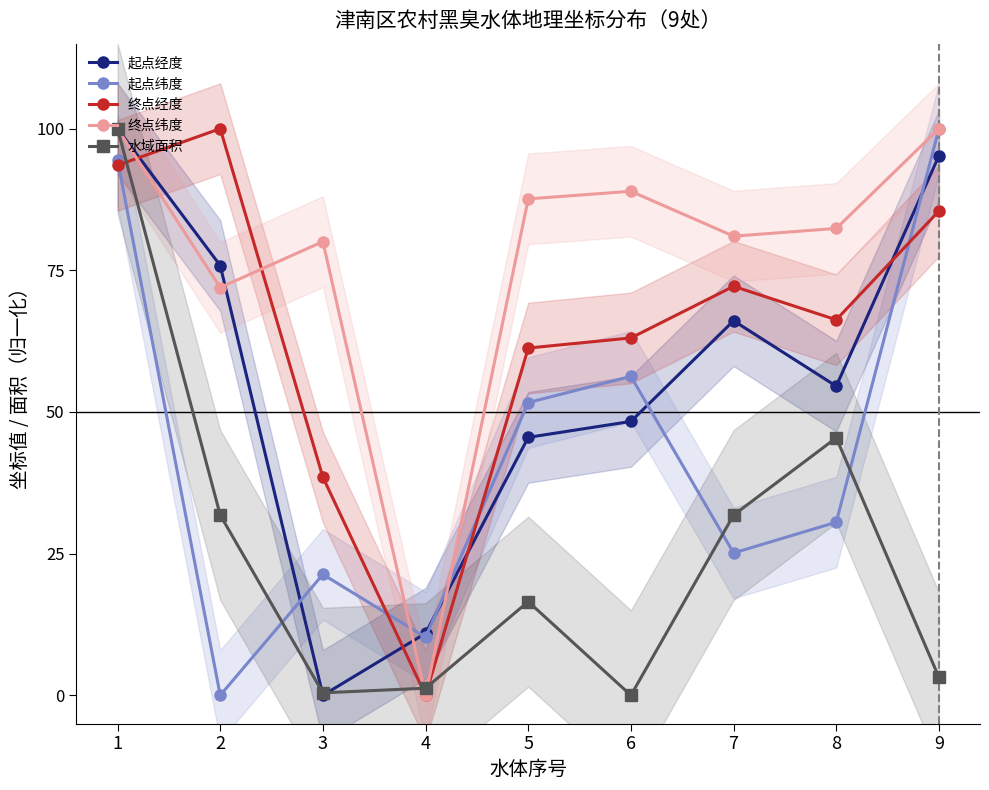

Rank the series at 8 from lowest to highest value.

起点纬度, 水域面积, 起点经度, 终点经度, 终点纬度